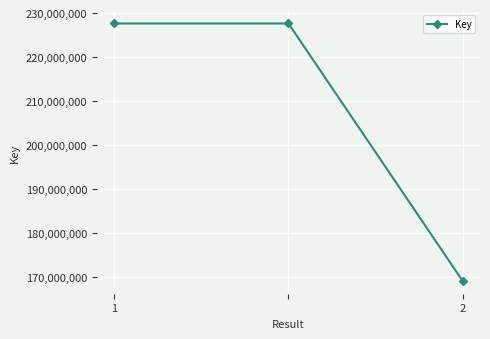

Reading right to left, list all the values displayed in this chart.

169109158	227642189	227642189